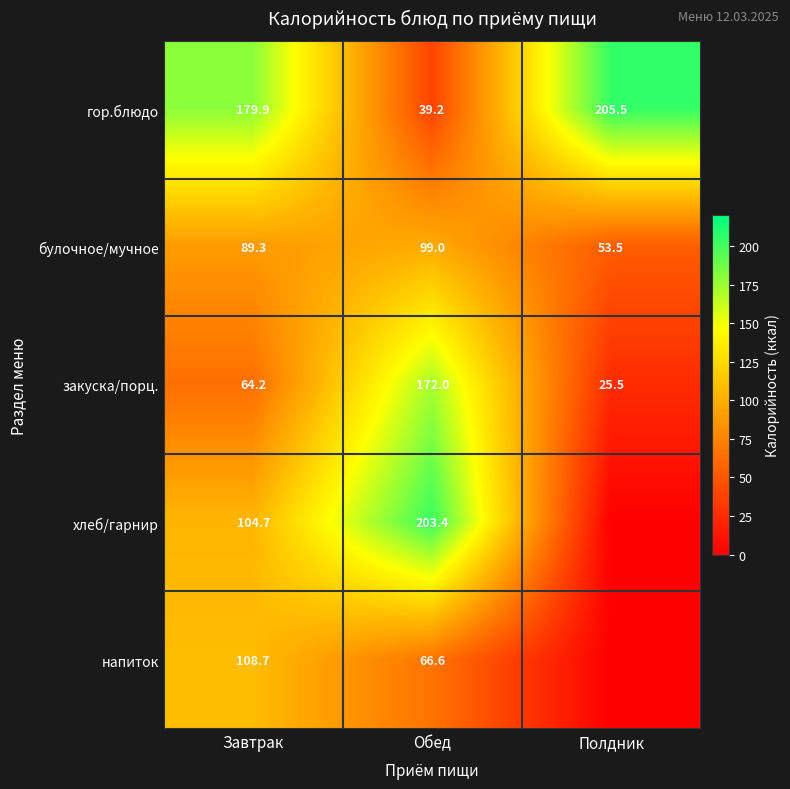

What is the difference between the maximum and second lowest values in the закуска/порц. series?

107.8